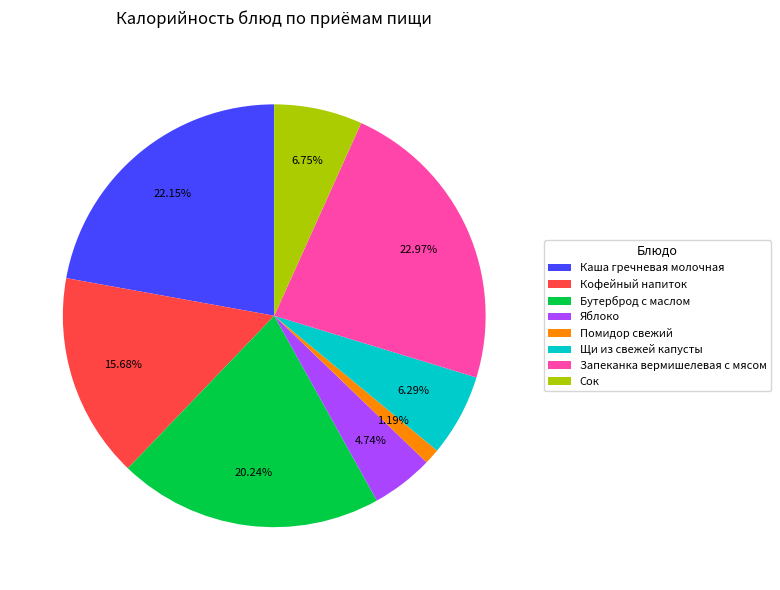

What is the largest slice in the pie chart?

Запеканка вермишелевая с мясом